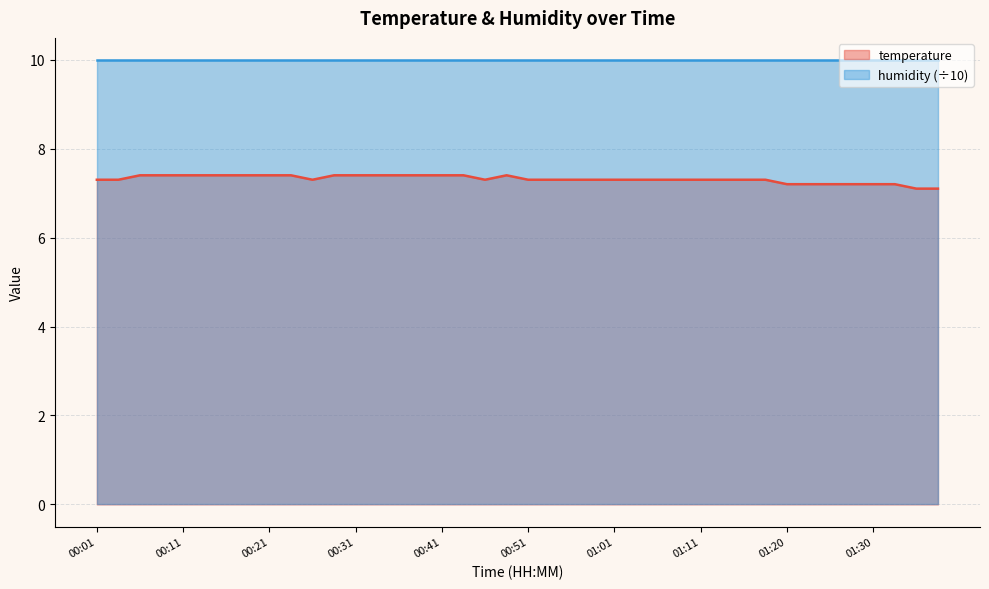

What is the label of the 30th point from the right?

00:26